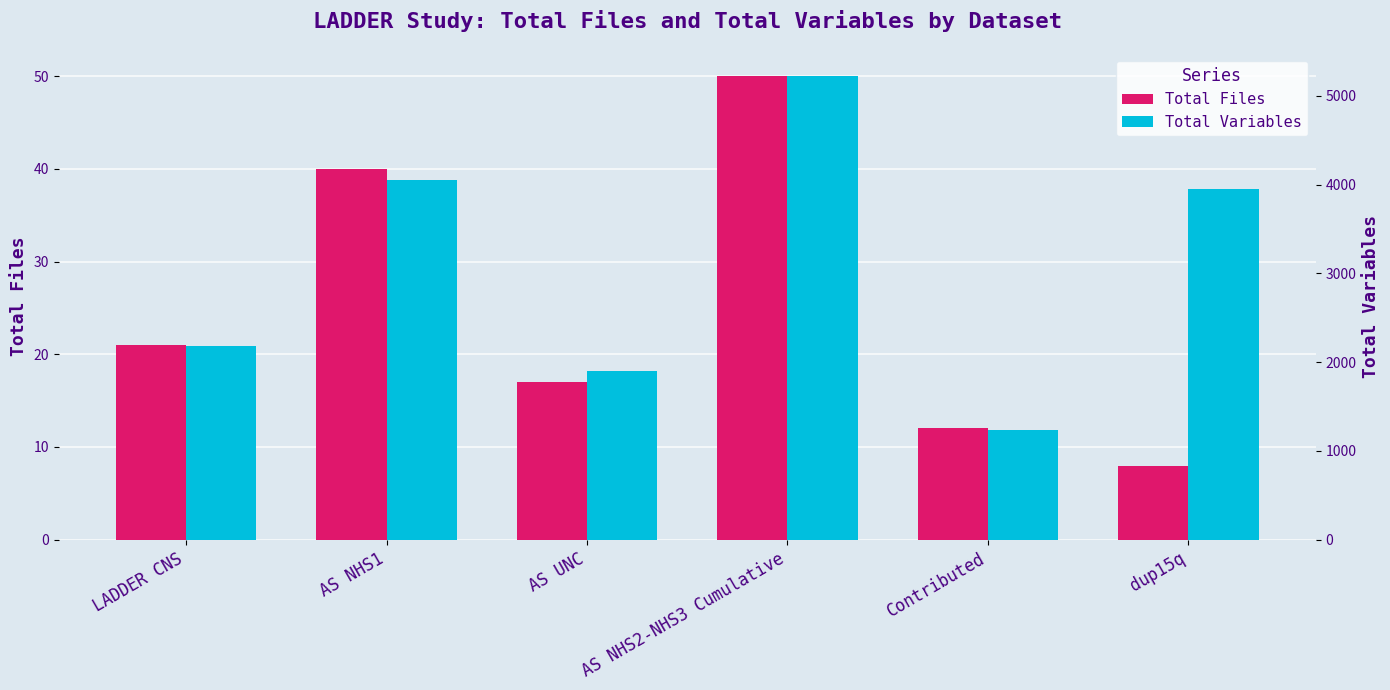

At which category is the sum across all series the highest?

AS NHS2-NHS3 Cumulative